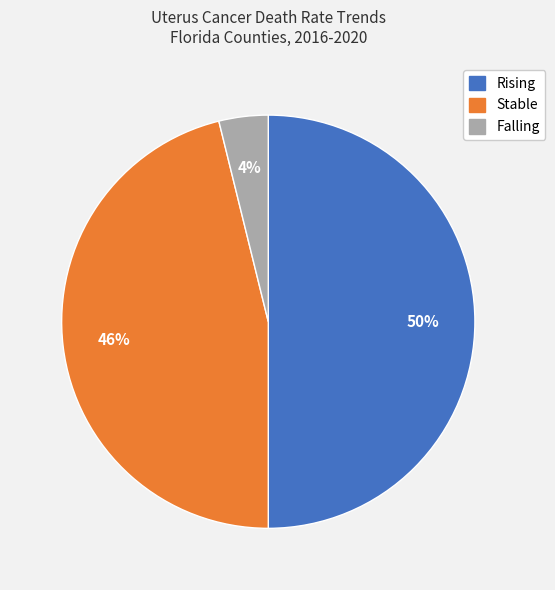

To the nearest percent, what is the combined percentage of Rising and Stable?

96%